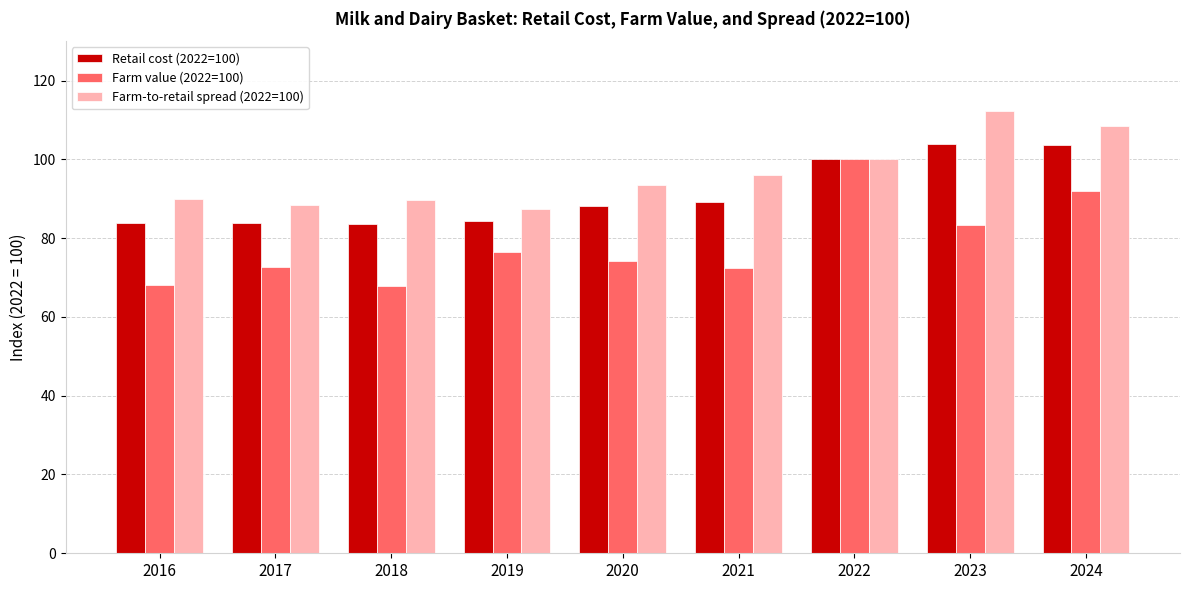

What is the sum of the Farm-to-retail spread (2022=100) values at 2022 and 2021?

195.9